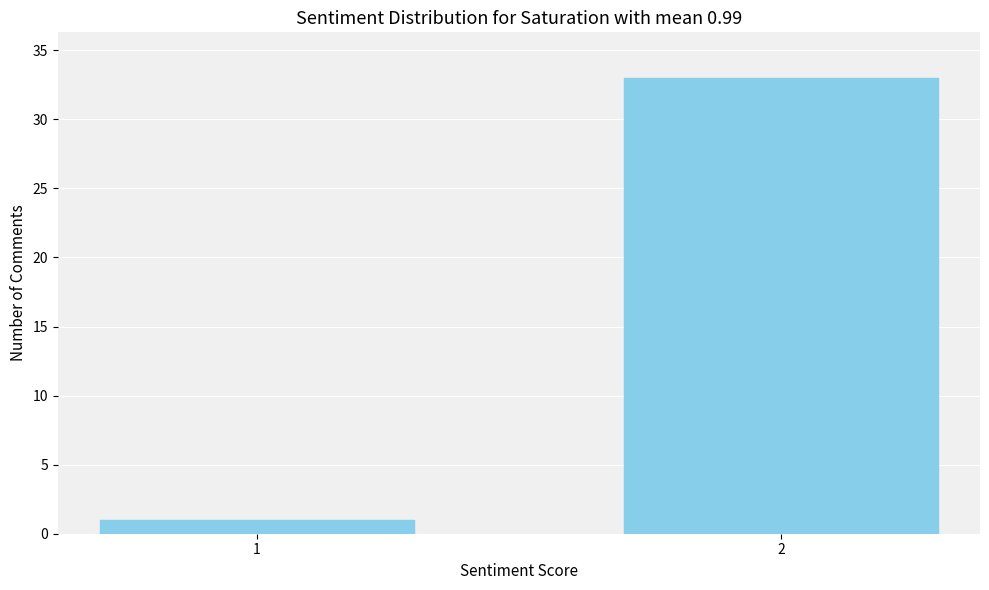

Reading left to right, extract all data points from this chart.

1	33